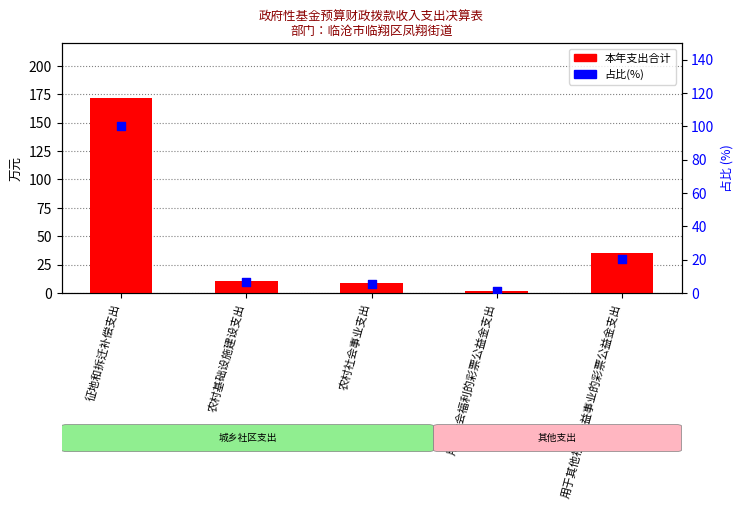

What are all the series names shown in the legend?

本年支出合计, 占比(%)